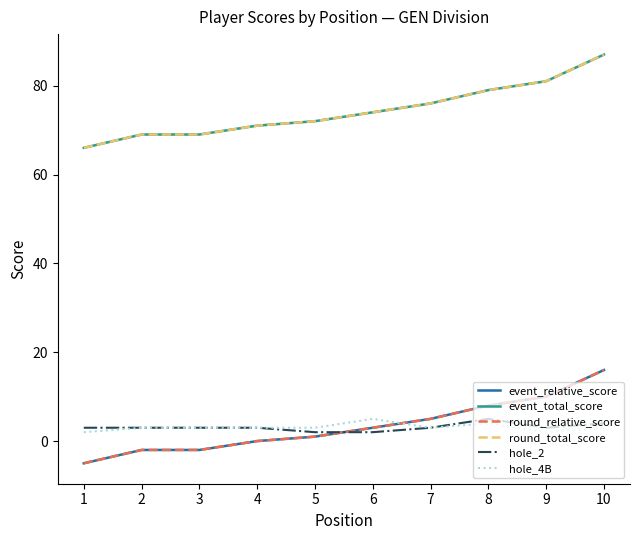

What is the difference between the maximum and second lowest values in the round_total_score series?

18